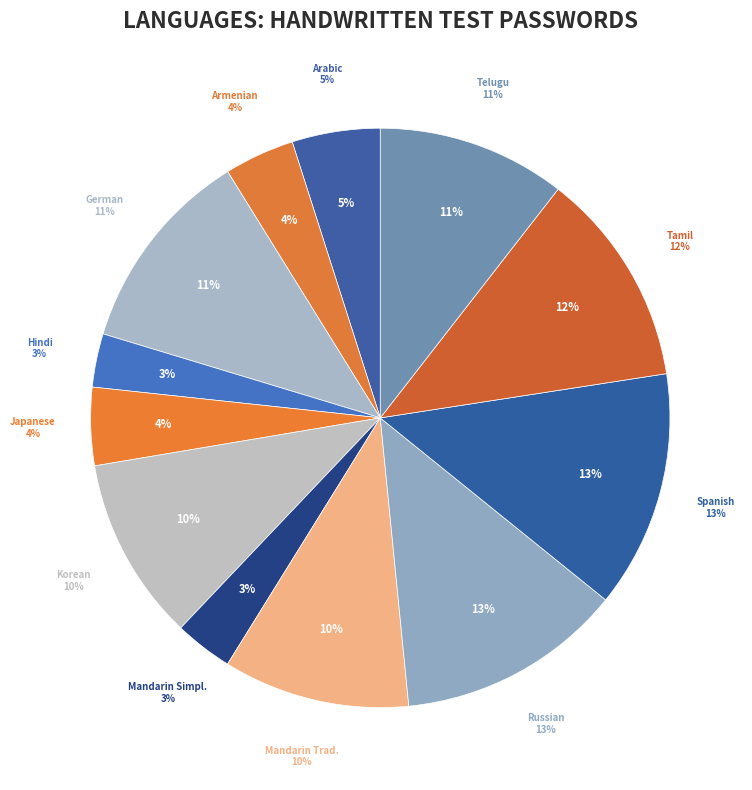

Count the number of slices in the pie.

12